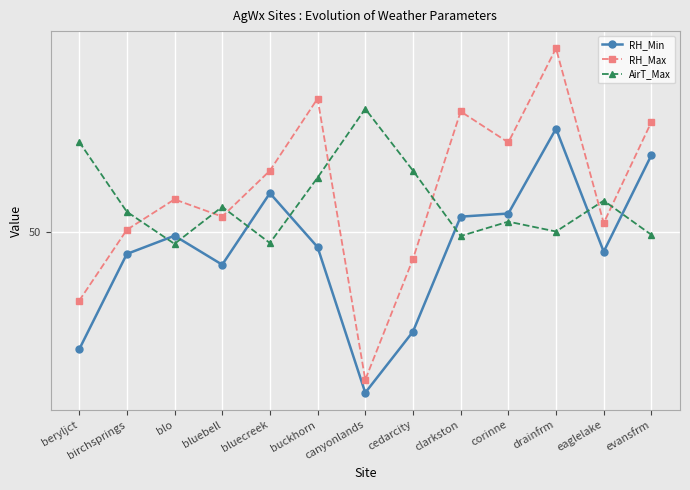

What are all the series names shown in the legend?

RH_Min, RH_Max, AirT_Max